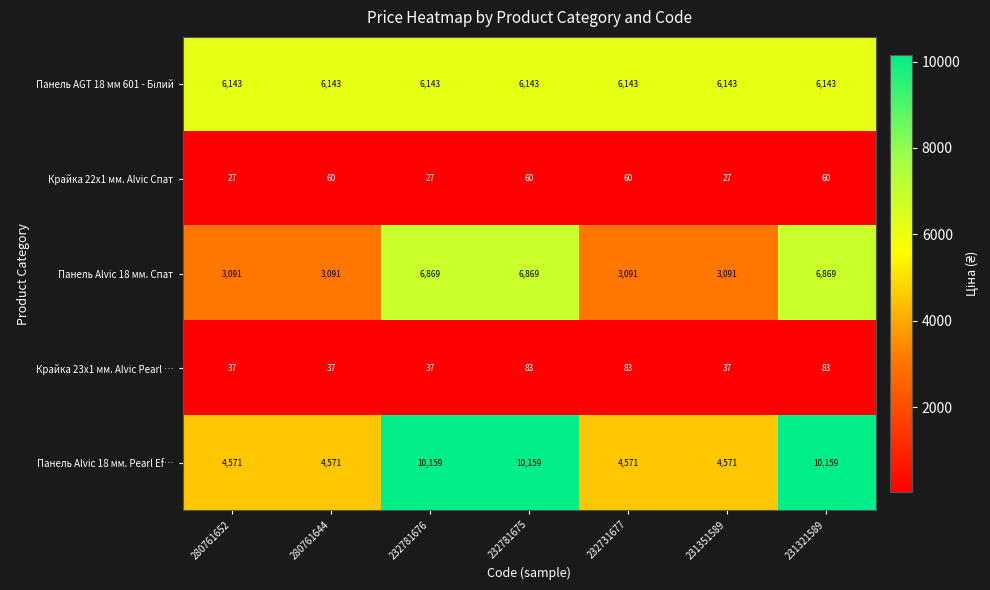

True or false: Панель Alvic 18 мм. Pearl Ef… has a value of 10159 at 231321589.

True